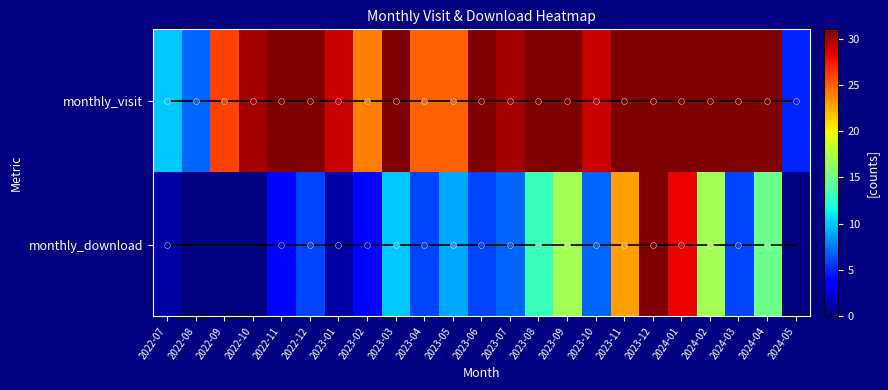

At which label does monthly_visit reach its peak?

2023-09